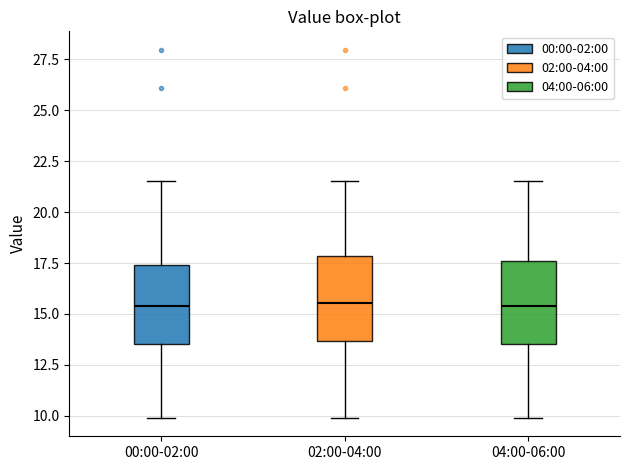

Reading left to right, transcribe this box plot: for each box, give where its median line is, the range the box spans, and where its two whiskers end, as read against the y-axis. The values are not printed on the chart, so give them approximately, as read against the axis.

00:00-02:00: median 15.5, box 13.5 to 17.5, whiskers 10.0 to 21.5
02:00-04:00: median 15.5, box 13.5 to 18.0, whiskers 10.0 to 21.5
04:00-06:00: median 15.5, box 13.5 to 17.5, whiskers 10.0 to 21.5